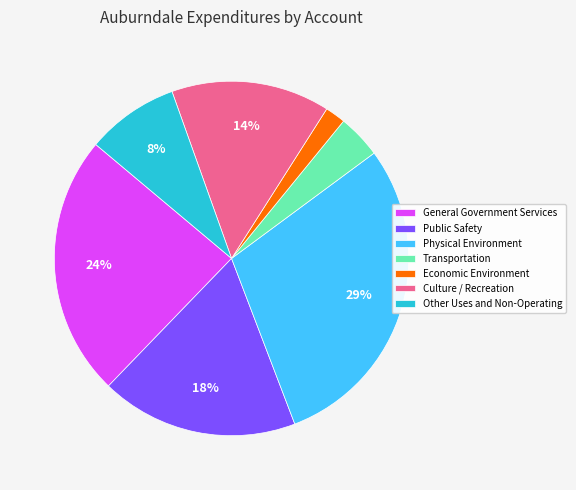

Is the sum of Physical Environment and Economic Environment greater than half?

No